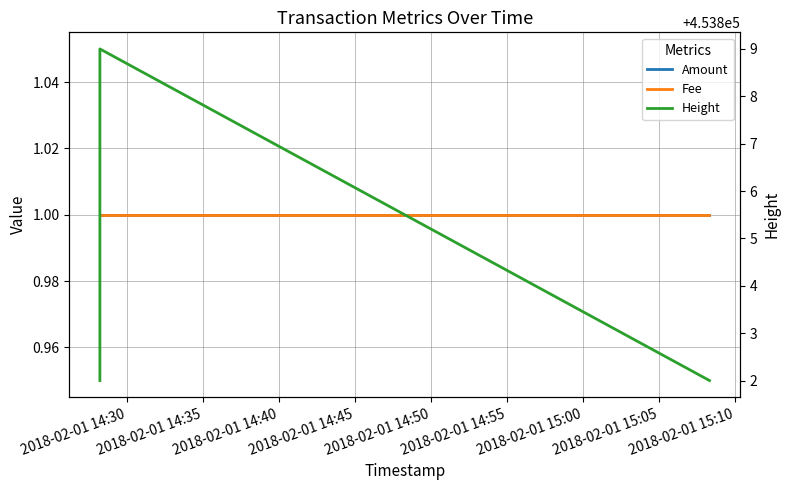

How many data points does each series have?

3